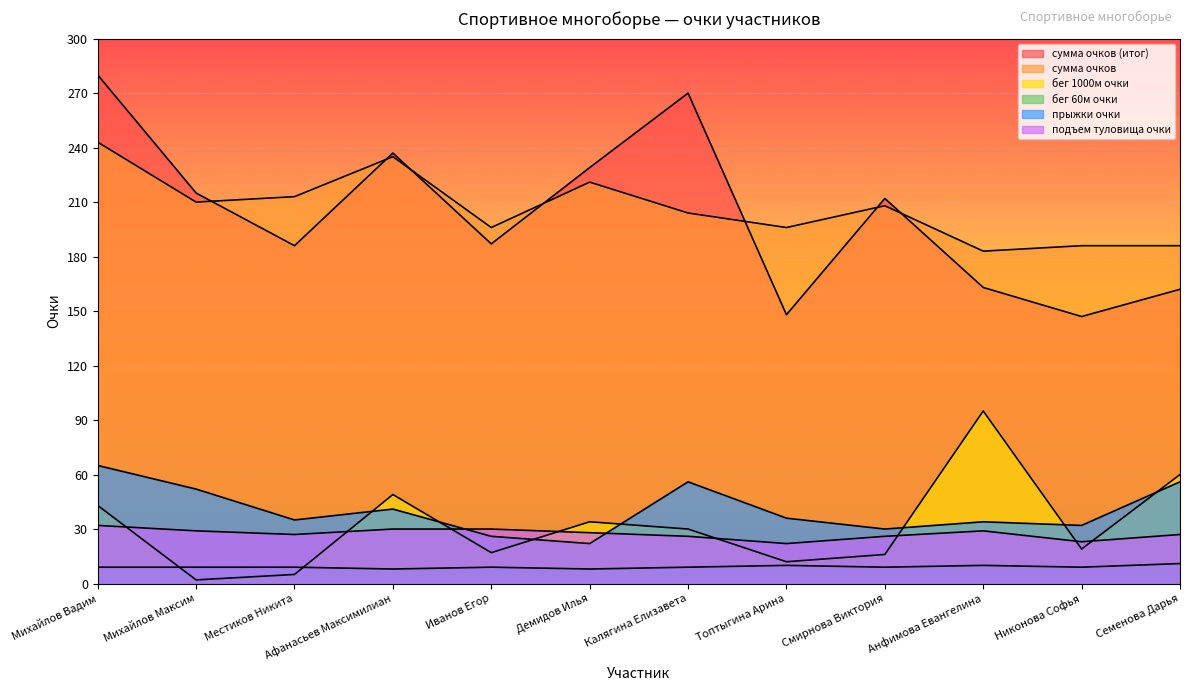

Which series has the largest total across all categories?

сумма очков